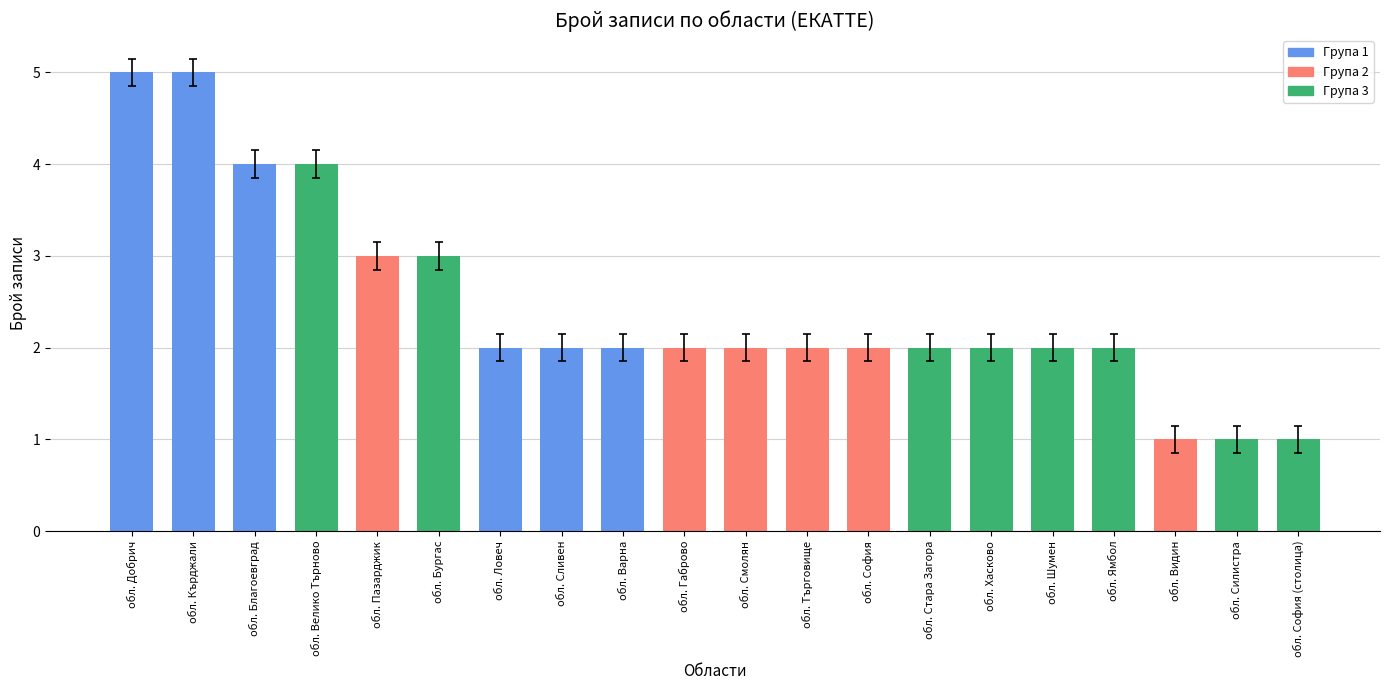

What is the minimum value shown in the chart?

1